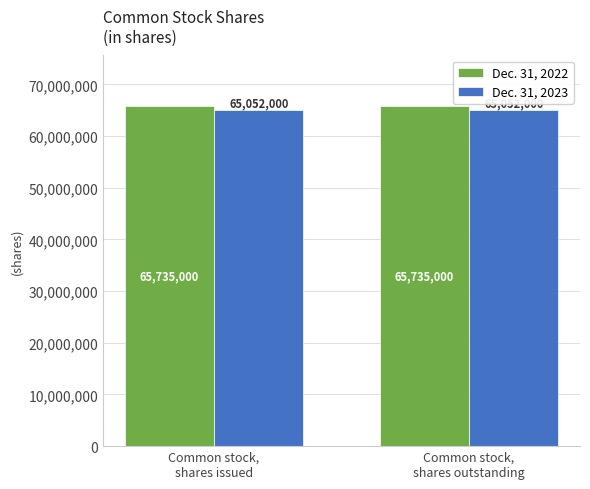

Rank the series at Common stock,
shares outstanding from highest to lowest value.

Dec. 31, 2022, Dec. 31, 2023